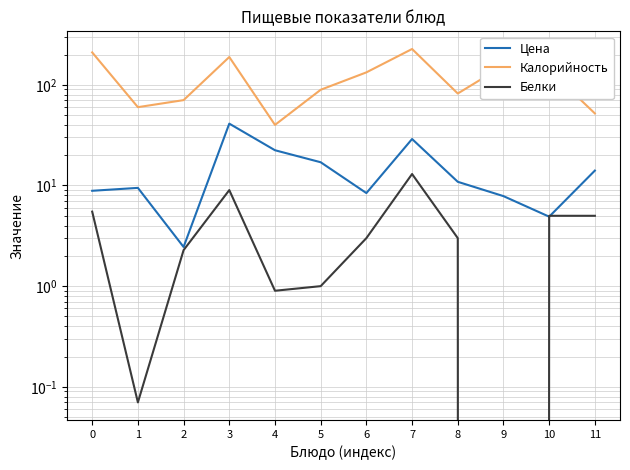

What are all the series names shown in the legend?

Цена, Калорийность, Белки